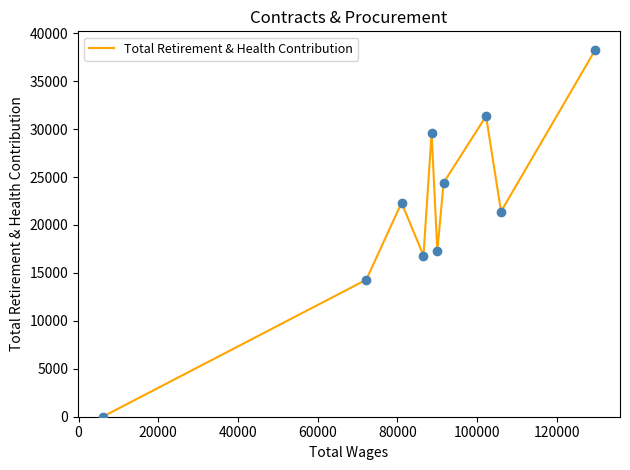

What is the maximum value shown in the chart?

38281